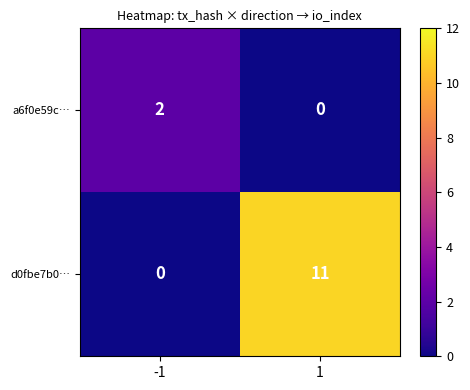

What is the approximate value of d0fbe7b0… at 1, to the nearest 5?

10